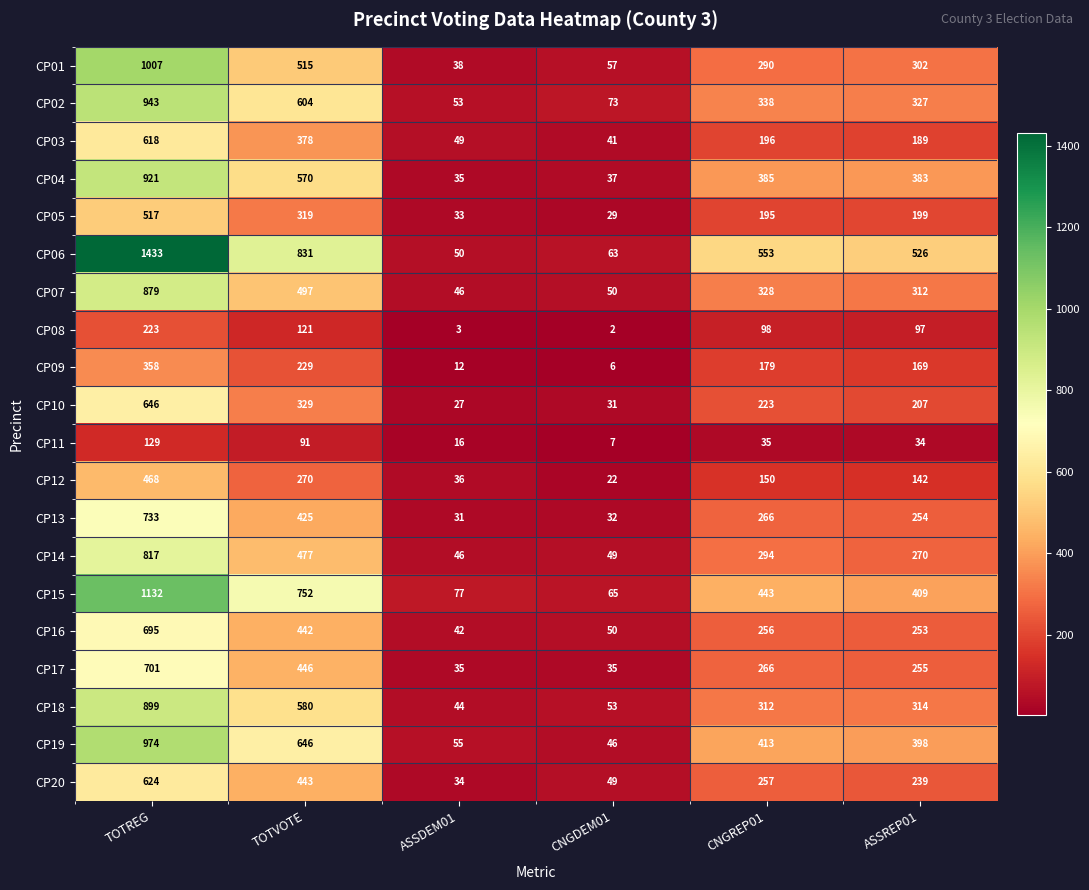

What is the difference between the CP17 values at TOTREG and TOTVOTE?

255